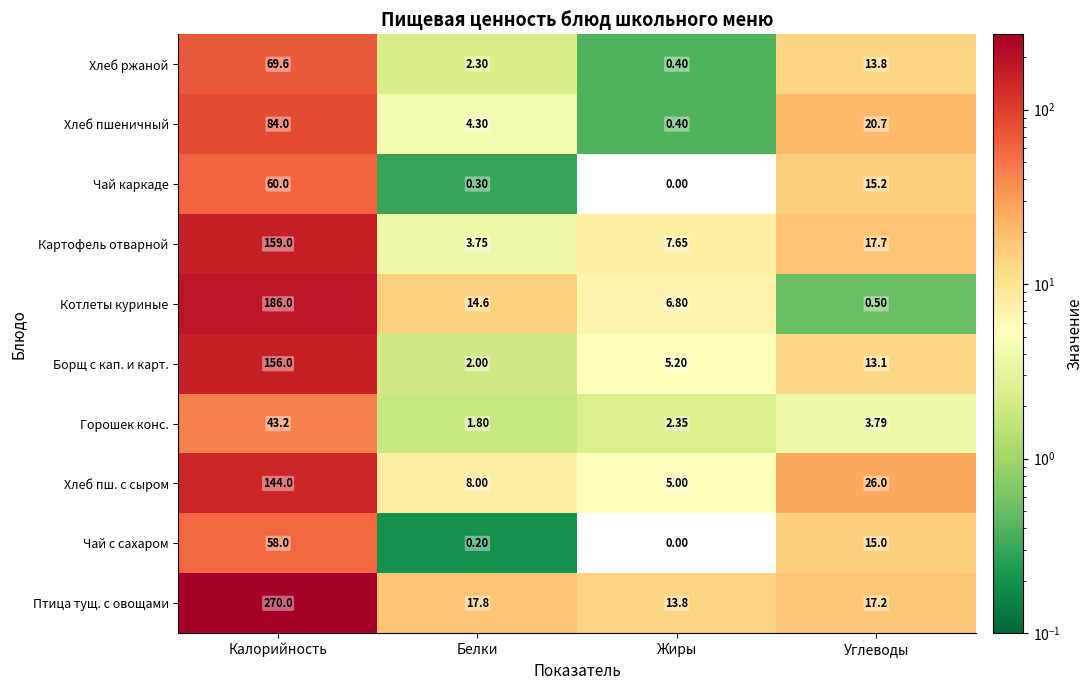

List the series in order of their peak value, highest first.

Птица тущ. с овощами, Котлеты куриные, Картофель отварной, Борщ с кап. и карт., Хлеб пш. с сыром, Хлеб пшеничный, Хлеб ржаной, Чай каркаде, Чай с сахаром, Горошек конс.